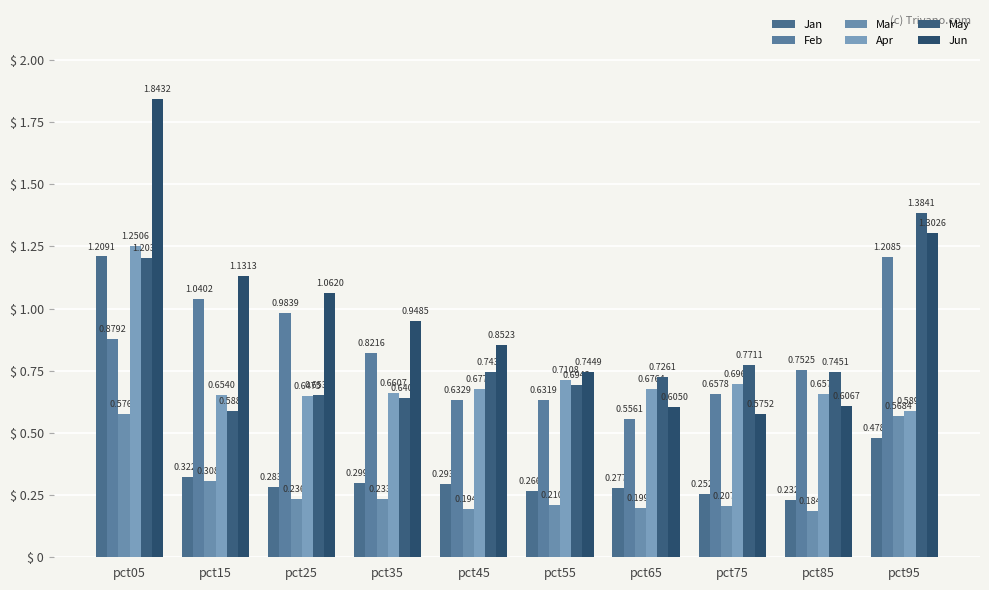

At how many categories does at least one series exceed 1?

4